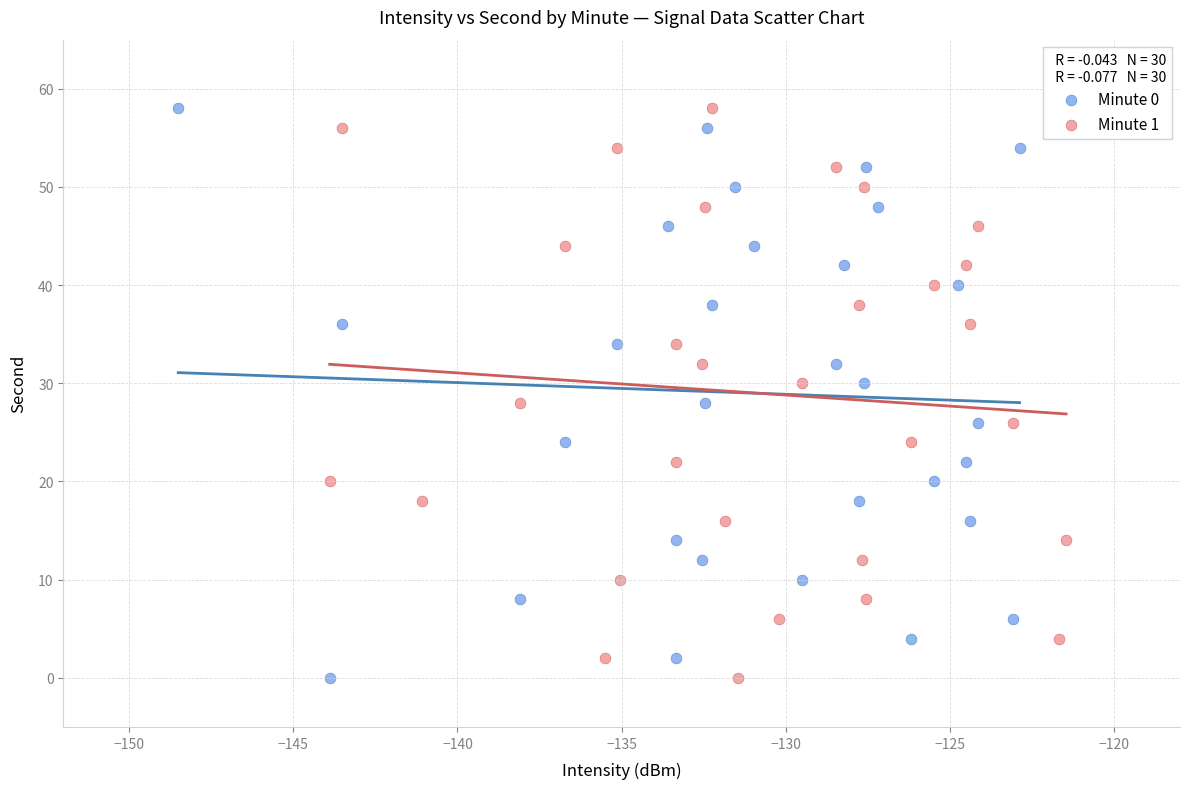

What are all the series names shown in the legend?

Minute 0, Minute 1